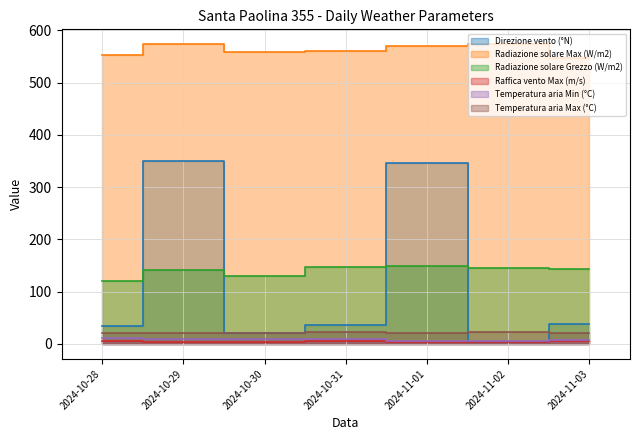

Which series has the widest spread of values?

Direzione vento (°N)